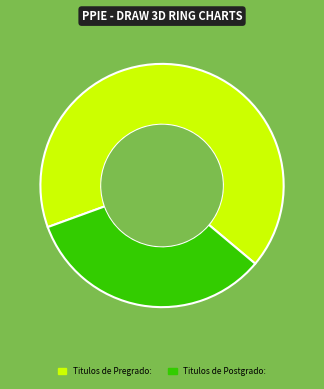

The Titulos de Postgrado: slice represents 46% of the pie. True or false?

False